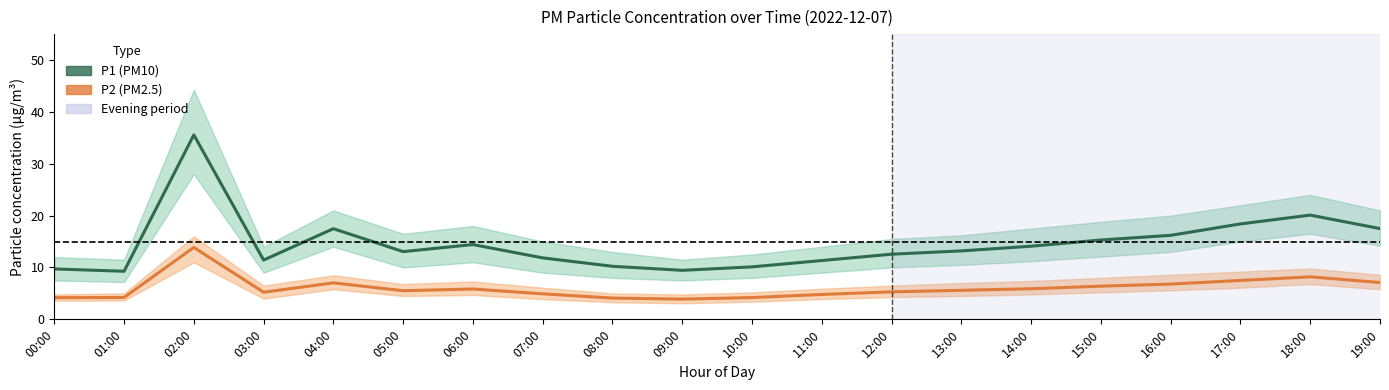

Where does the P2 (PM2.5) series first go above 5?

02:00